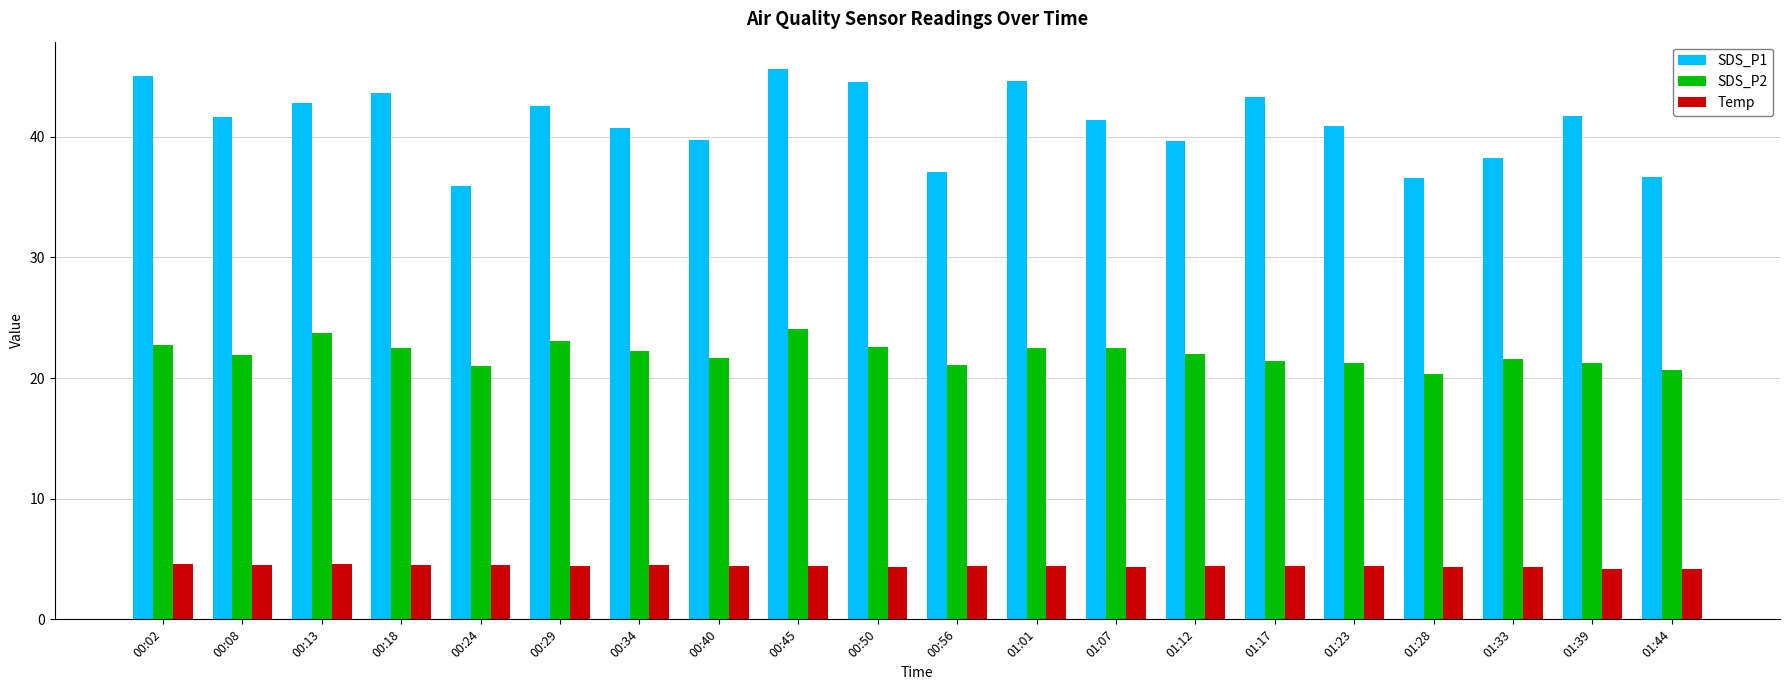

Read the SDS_P2 value at 00:18.

22.5